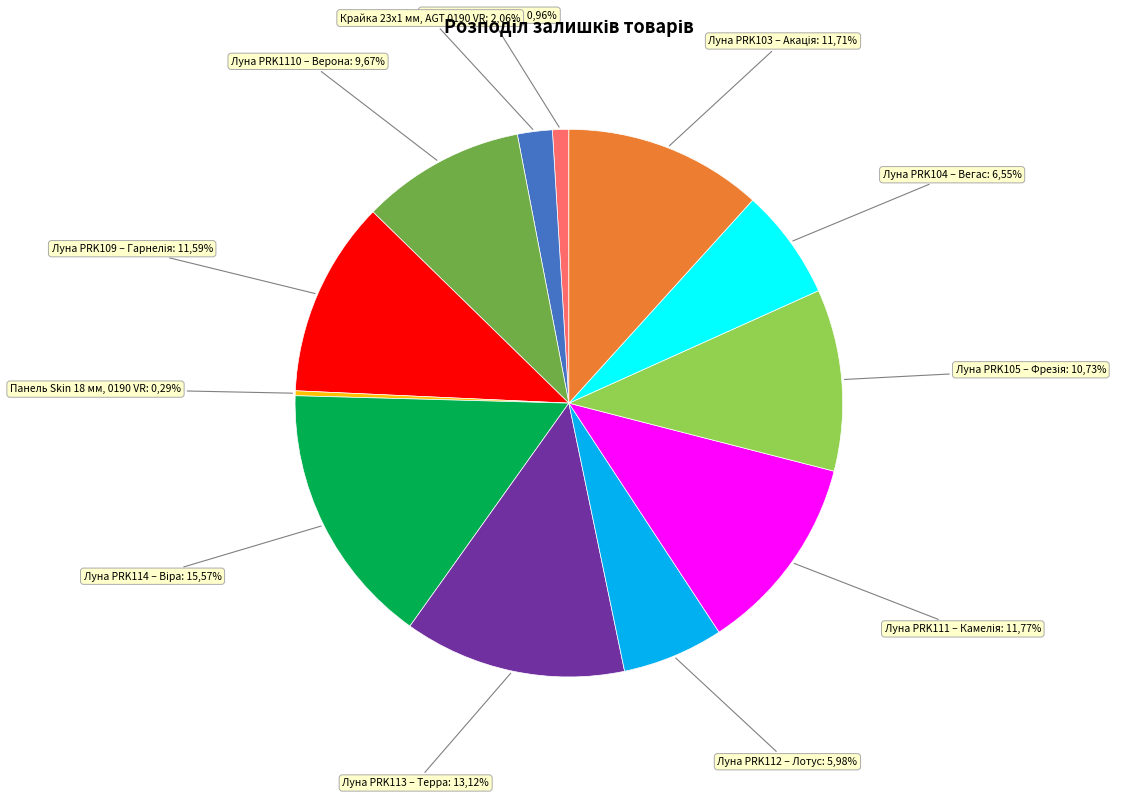

Which slice is the smallest?

Панель Skin 18 мм. 0190 VR